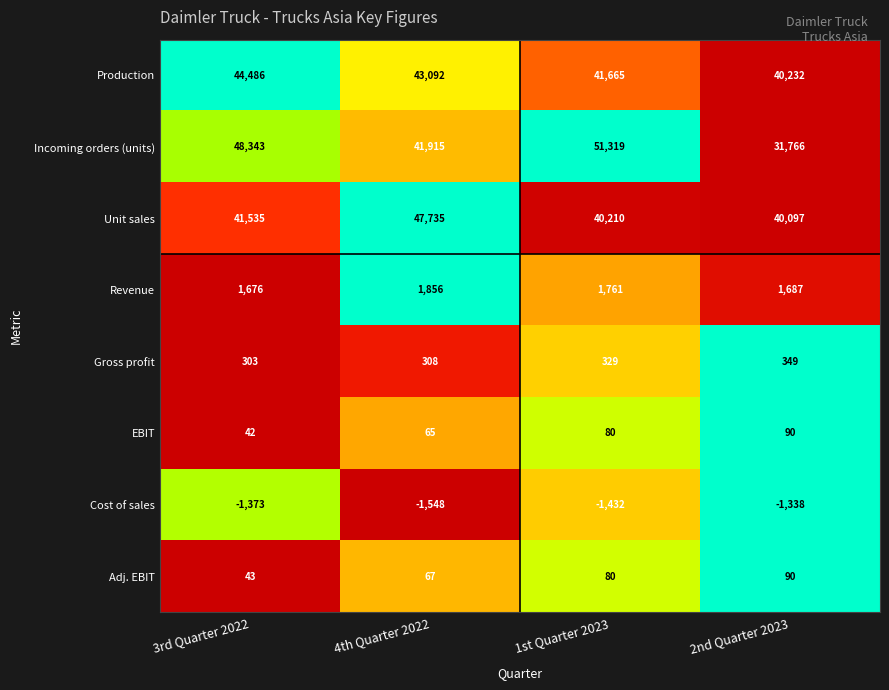

Which series has the largest total across all categories?

Incoming orders (units)